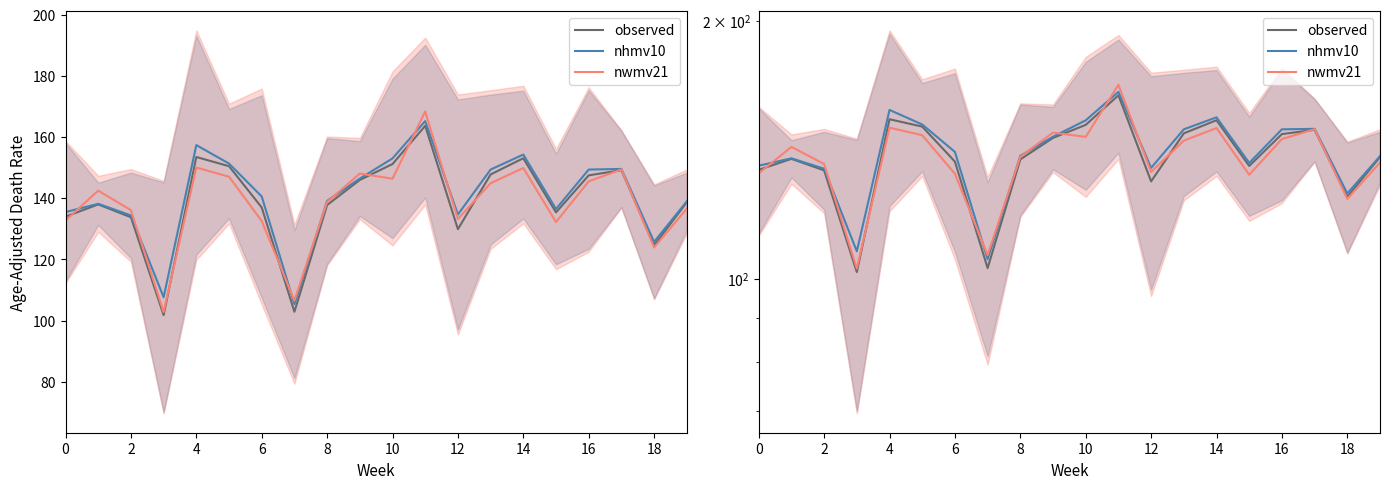

How many intersections are there between nwmv21 and observed?

8